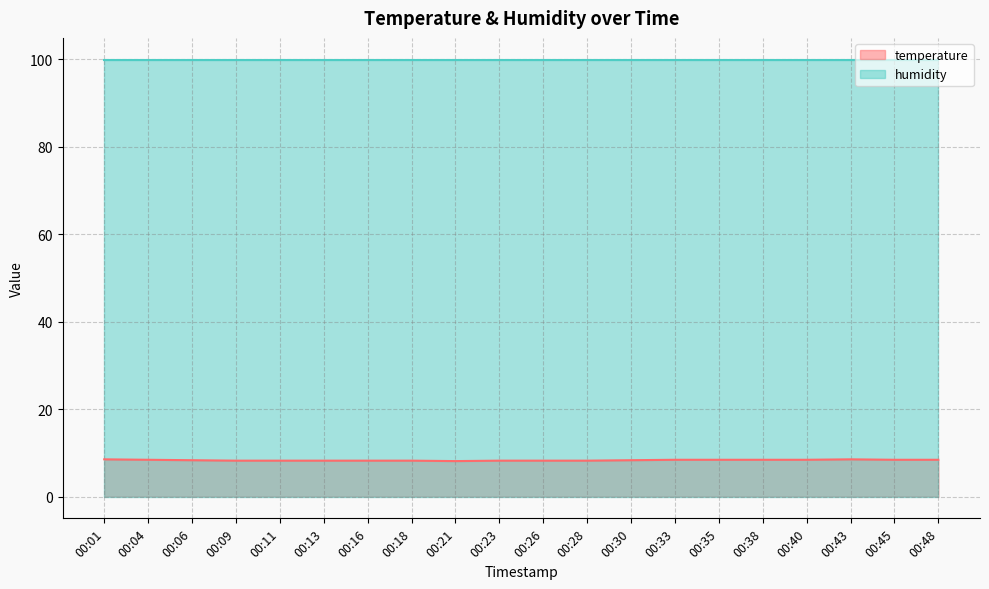

How many interior local valleys (lower than both neighbors) does the data have?

1